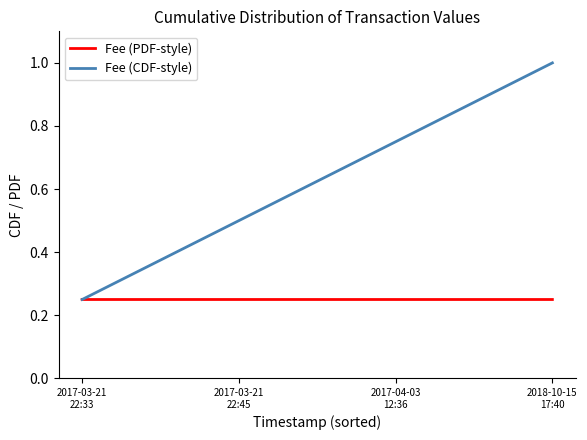

Which series has the widest spread of values?

Fee (CDF-style)